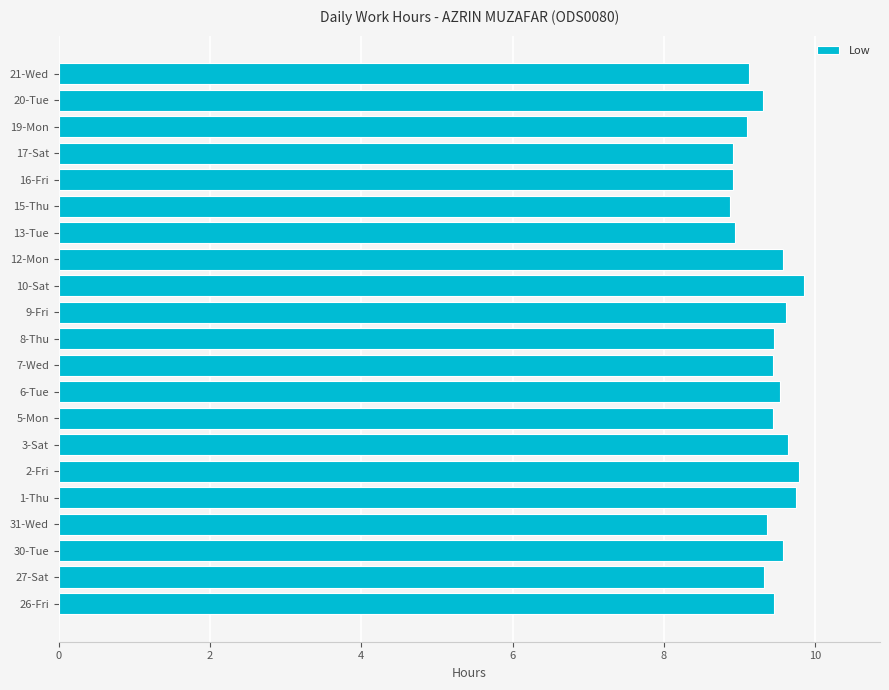

What is the greatest value displayed?

9.9